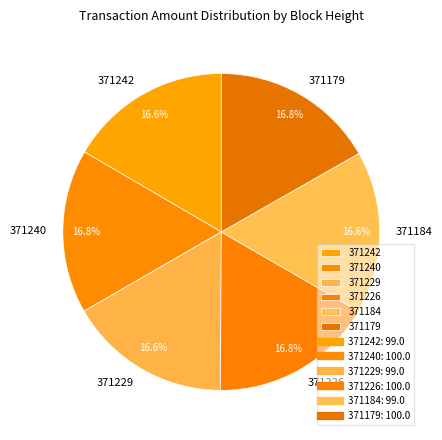

How many segments does this pie chart have?

6